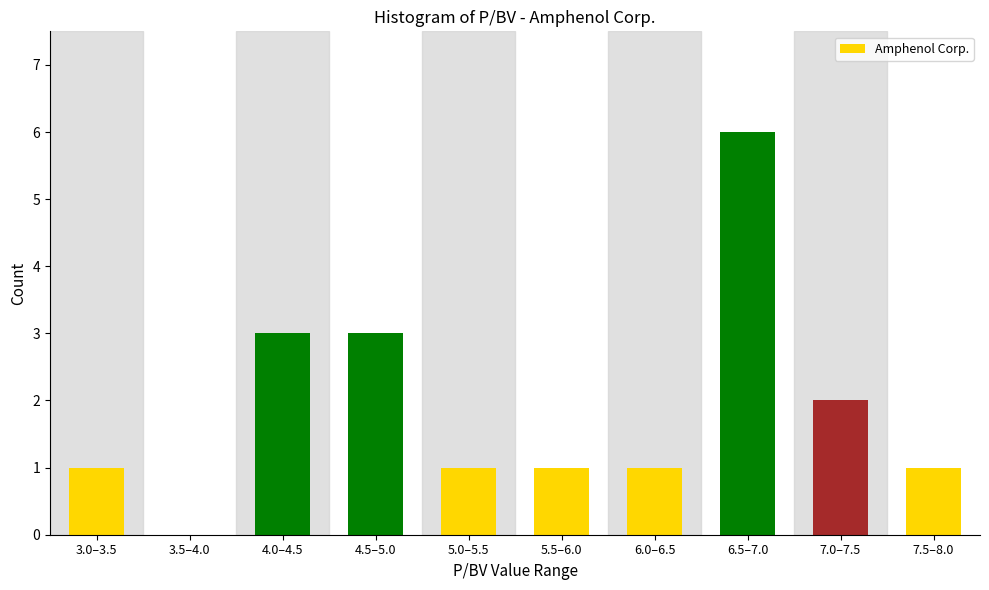

Reading right to left, list all the values displayed in this chart.

7.5–8.0=1	7.0–7.5=2	6.5–7.0=6	6.0–6.5=1	5.5–6.0=1	5.0–5.5=1	4.5–5.0=3	4.0–4.5=3	3.5–4.0=0	3.0–3.5=1